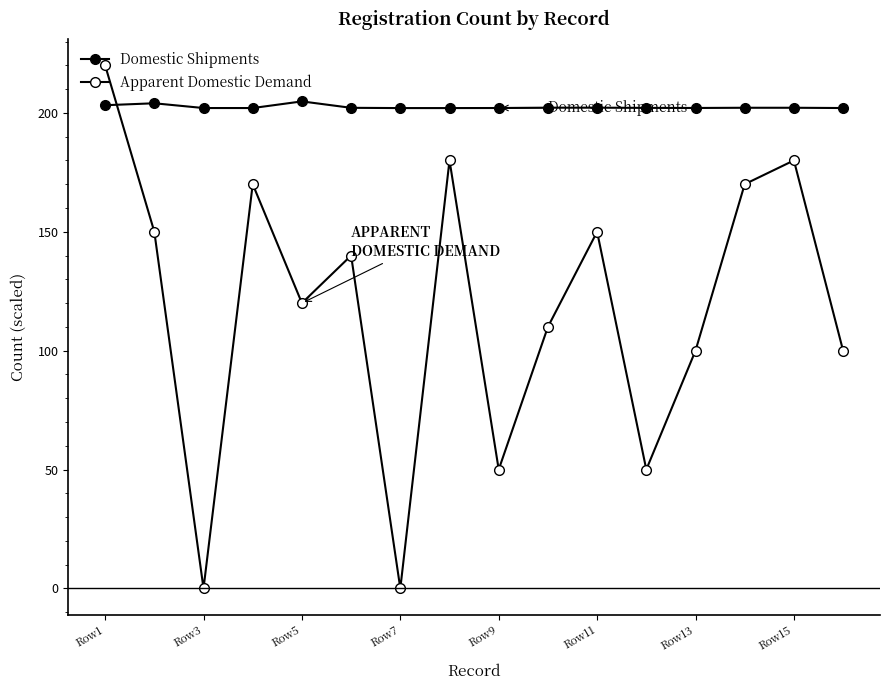

After their last crossing, which series has the higher values: Apparent Domestic Demand or Domestic Shipments?

Domestic Shipments